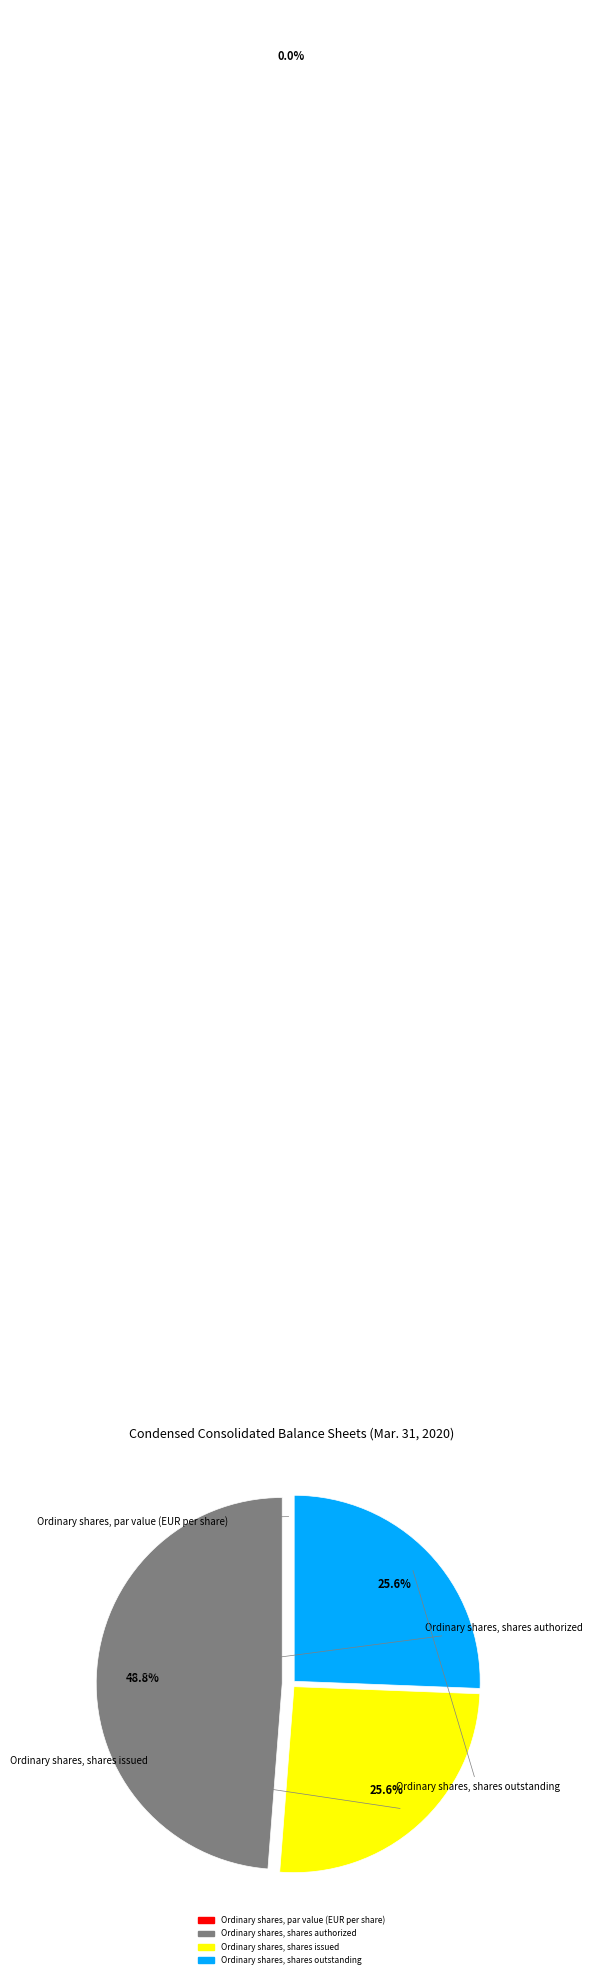

What is the largest slice in the pie chart?

Ordinary shares, shares authorized